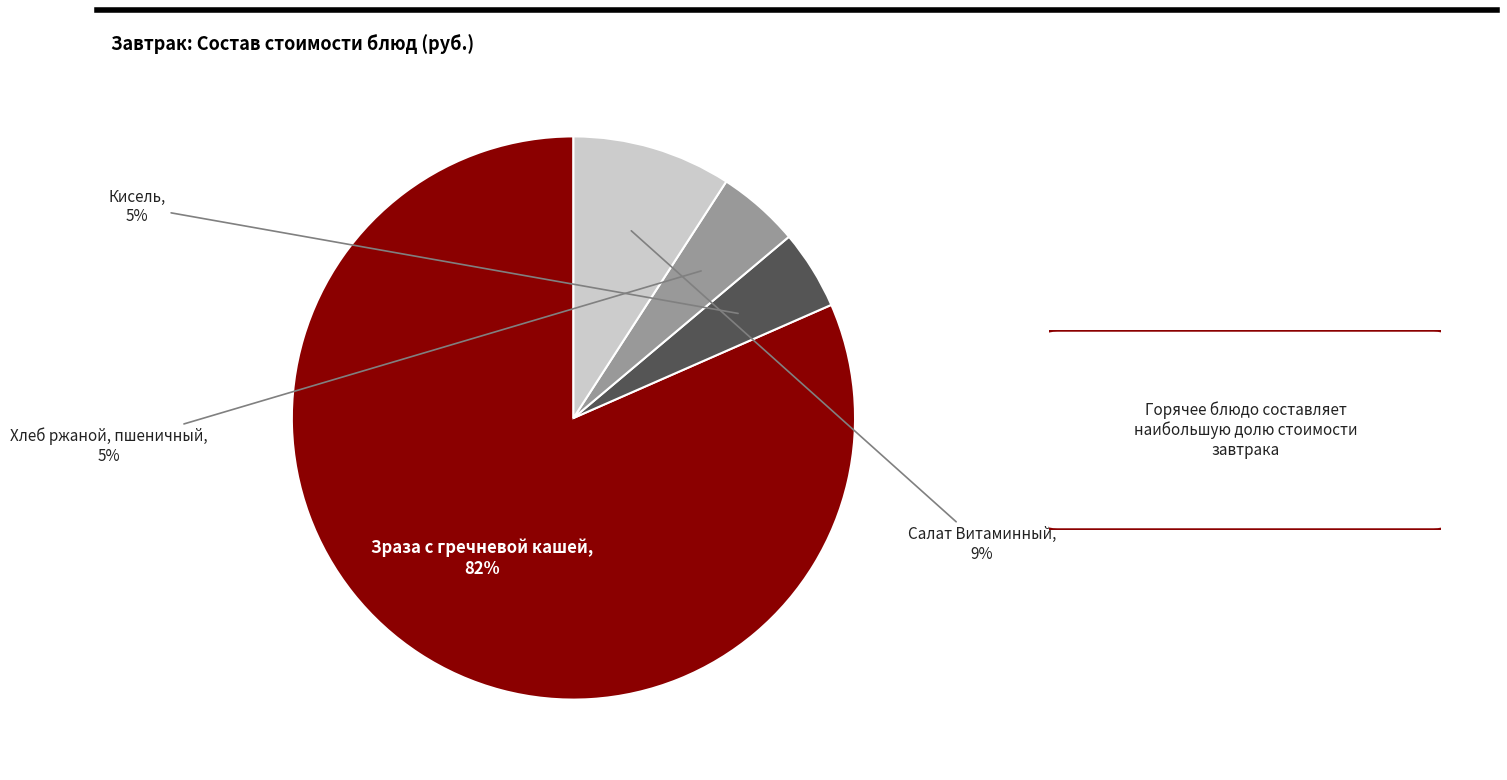

What is the majority slice?

Зраза с гречневой кашей